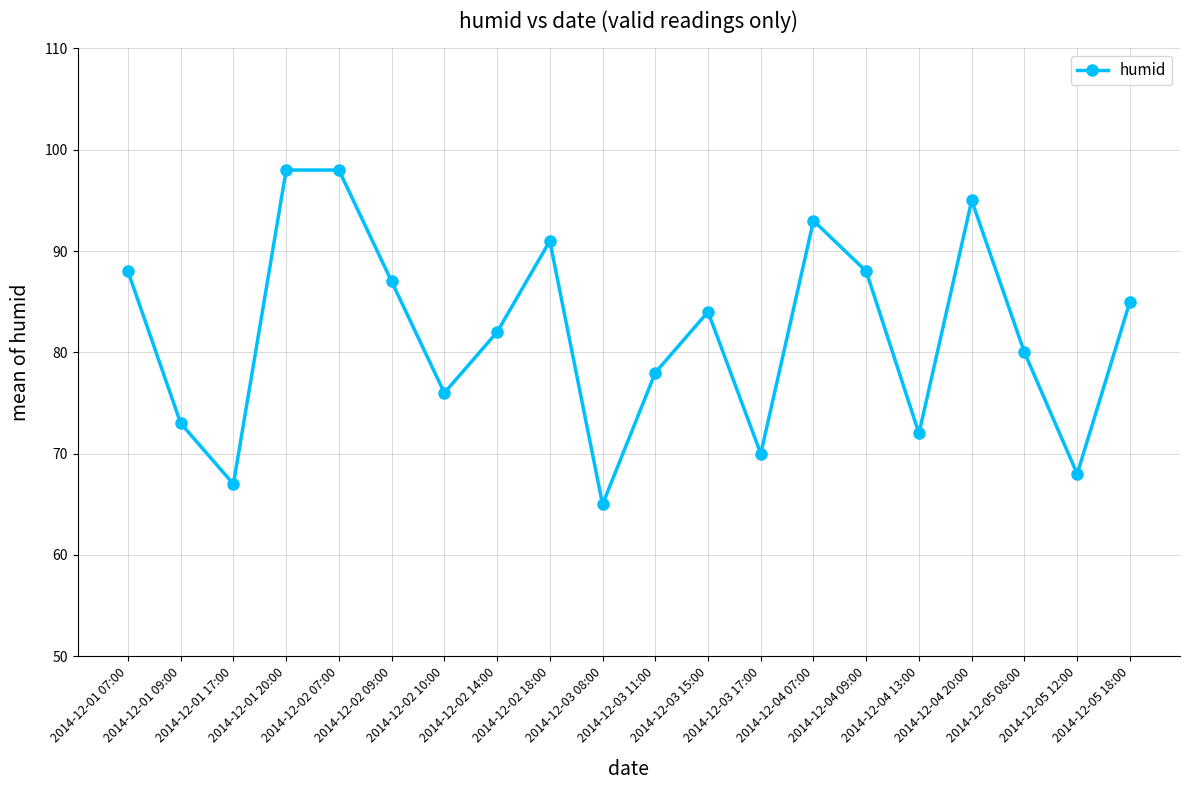

Which category has the lowest value across all series?

2014-12-03 08:00